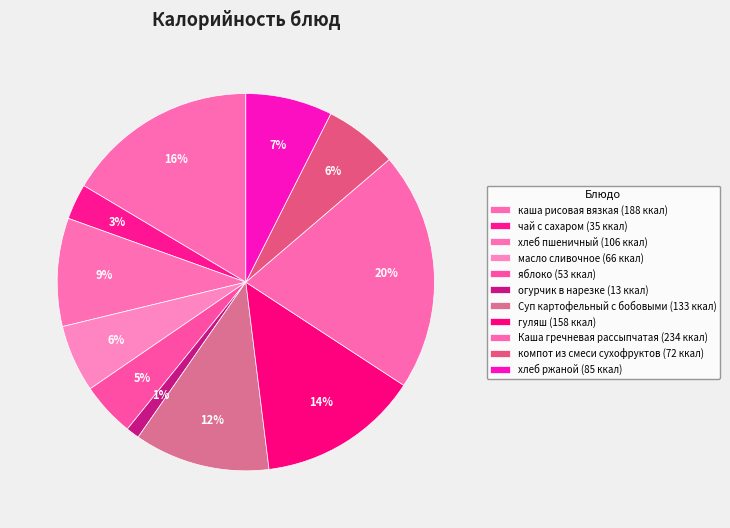

What is the smallest slice in the pie chart?

огурчик в нарезке